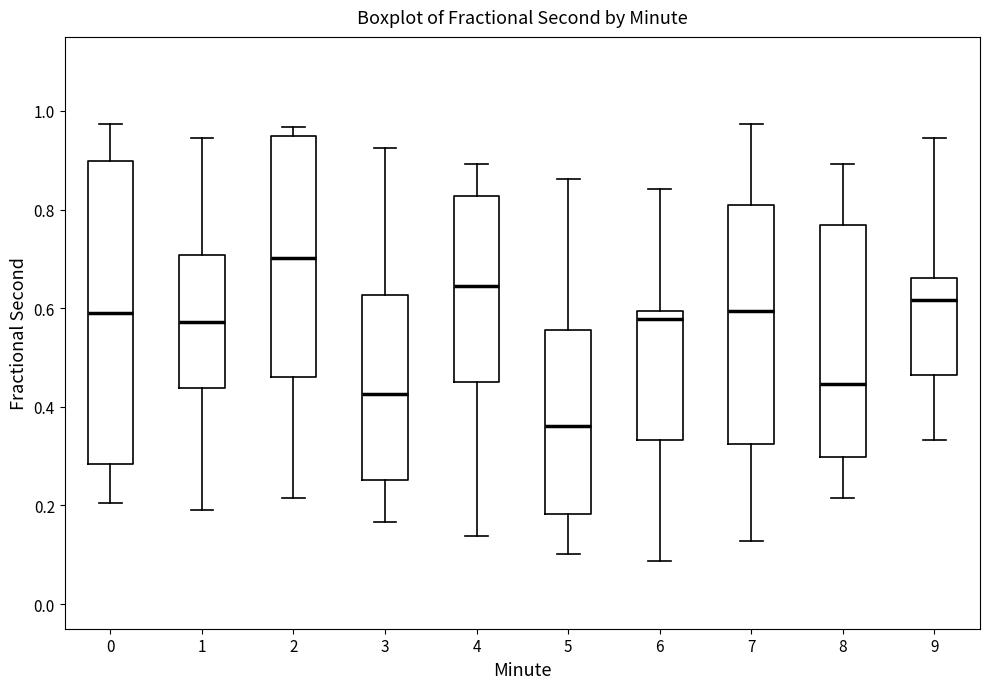

Where is the upper edge of the box at x = 2 on the y-axis? The values are not printed on the chart, so give them approximately, as read against the axis.

0.94